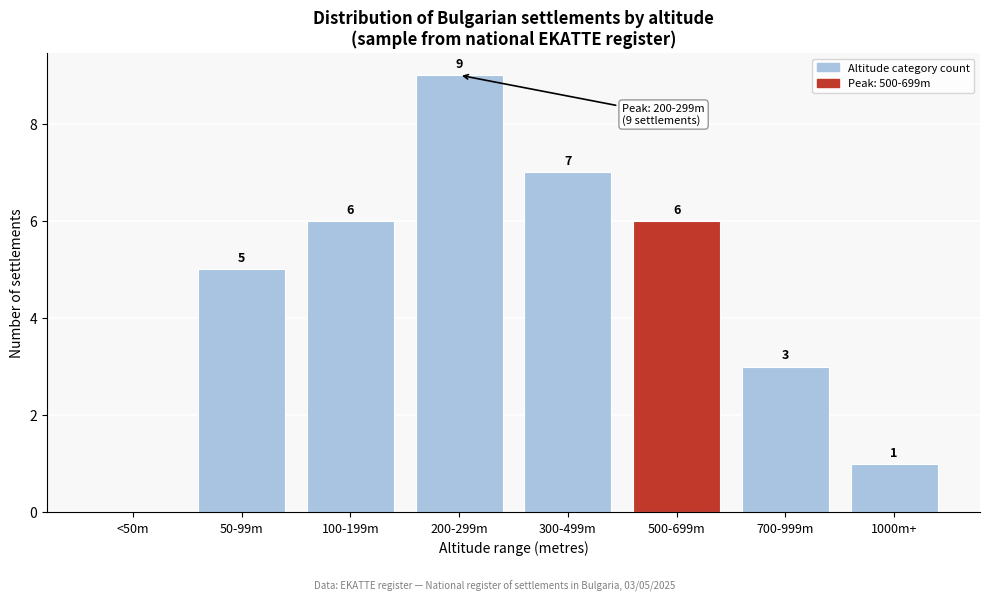

Reading left to right, what are all the values shown in this chart?

<50m=0	50-99m=5	100-199m=6	200-299m=9	300-499m=7	500-699m=6	700-999m=3	1000m+=1